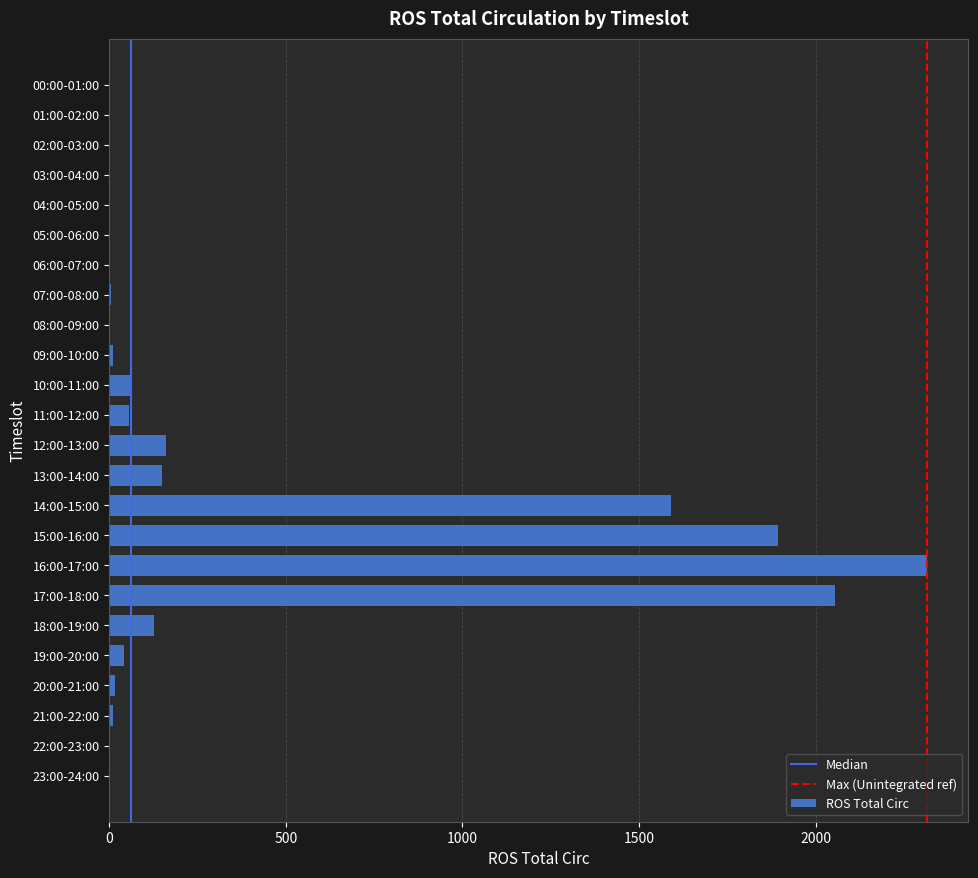

What is the greatest value displayed?

2317